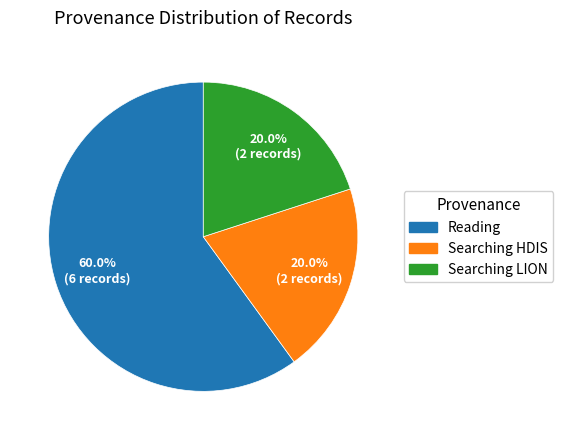

Does any single category account for the majority?

Yes